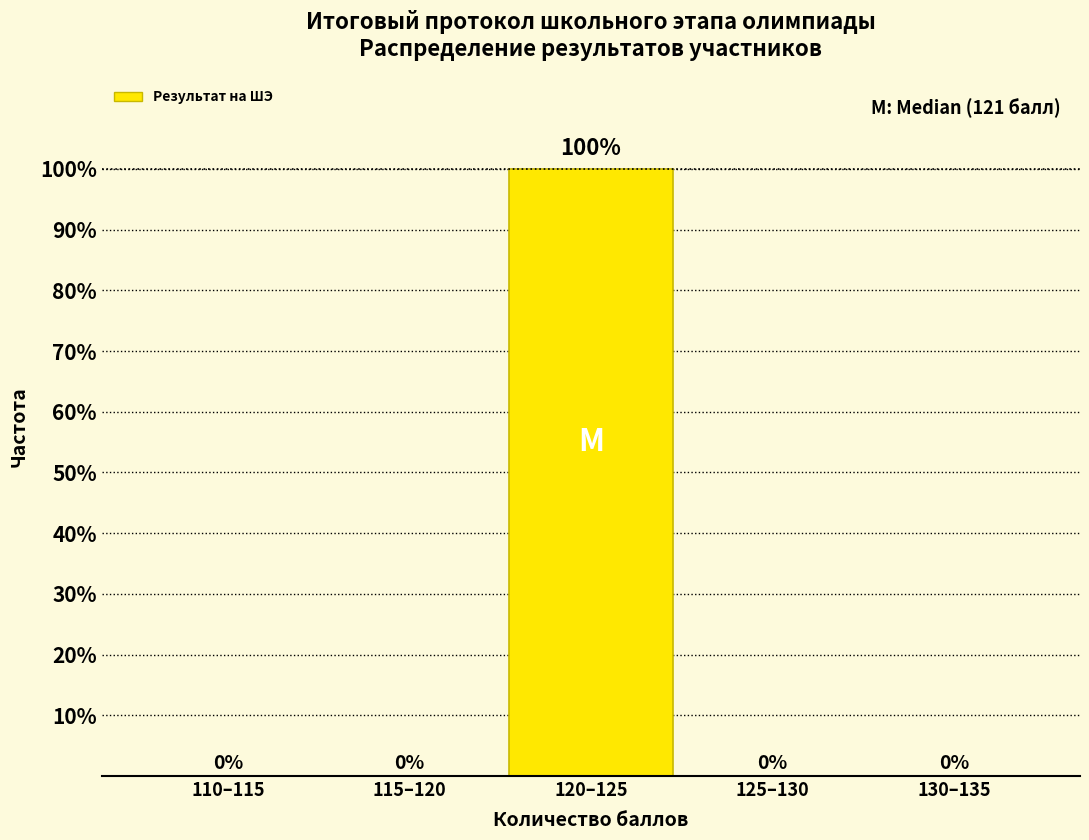

Reading left to right, transcribe all the data shown in this chart.

110–115=0	115–120=0	120–125=100	125–130=0	130–135=0